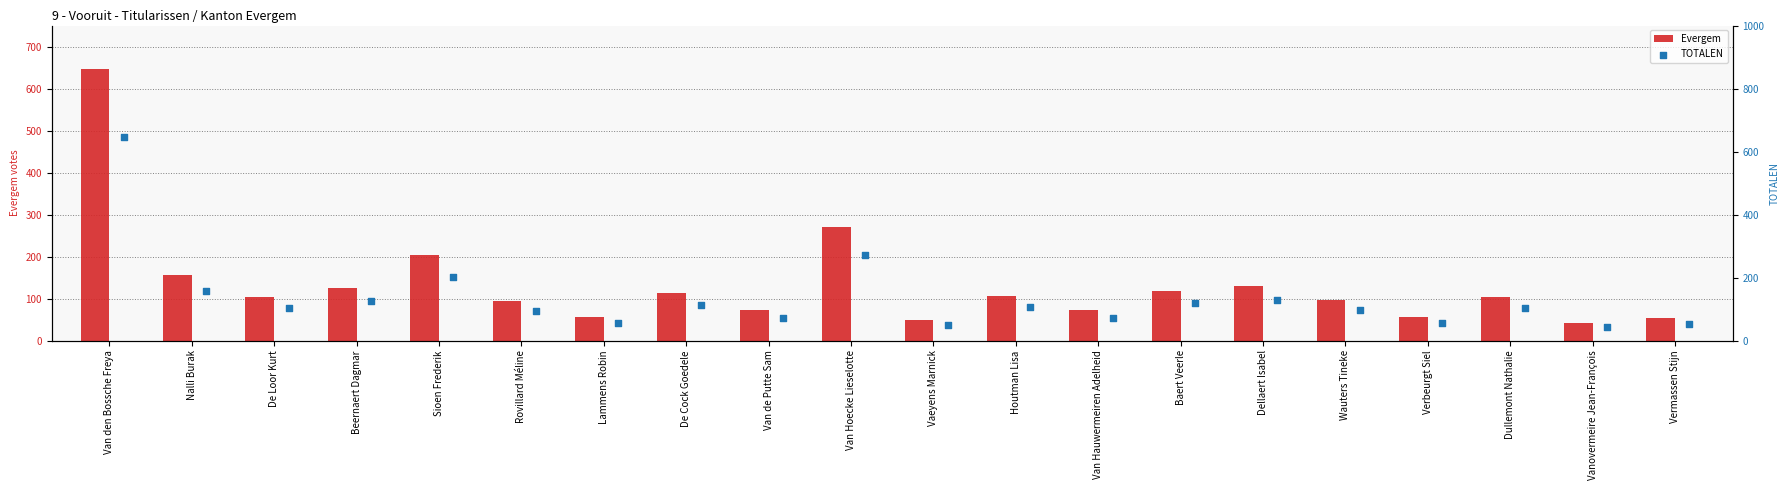

The value of Evergem at De Cock Goedele is 113. True or false?

True